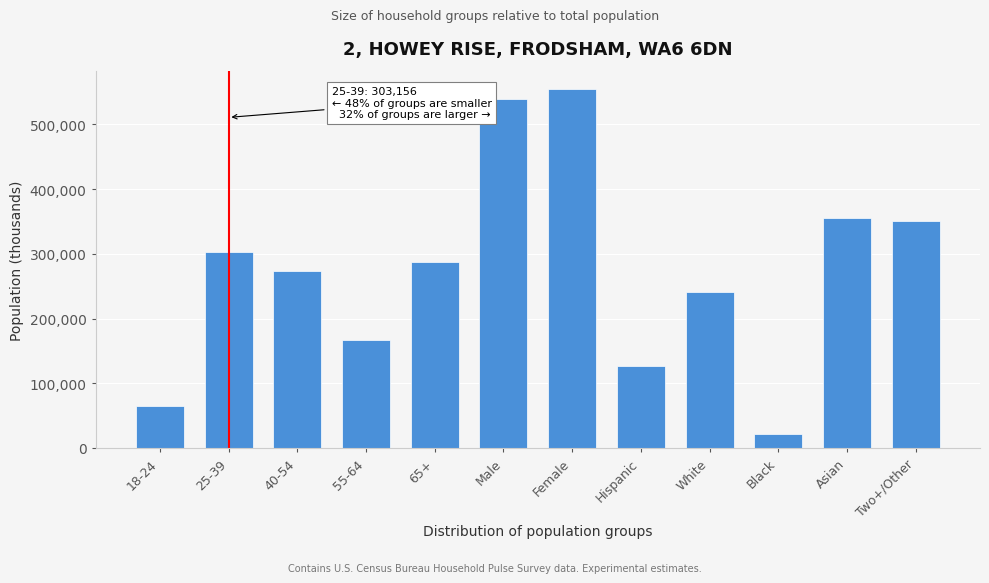

Reading right to left, what are all the values shown in this chart?

350962	355393	21466	240713	126101	555065	539570	286774	166740	272823	303156	65142